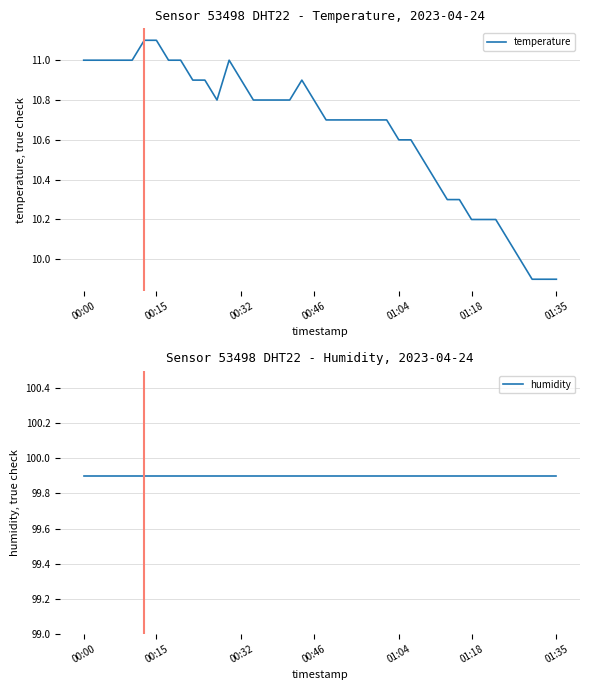

What is the lowest value of the temperature series?

9.9